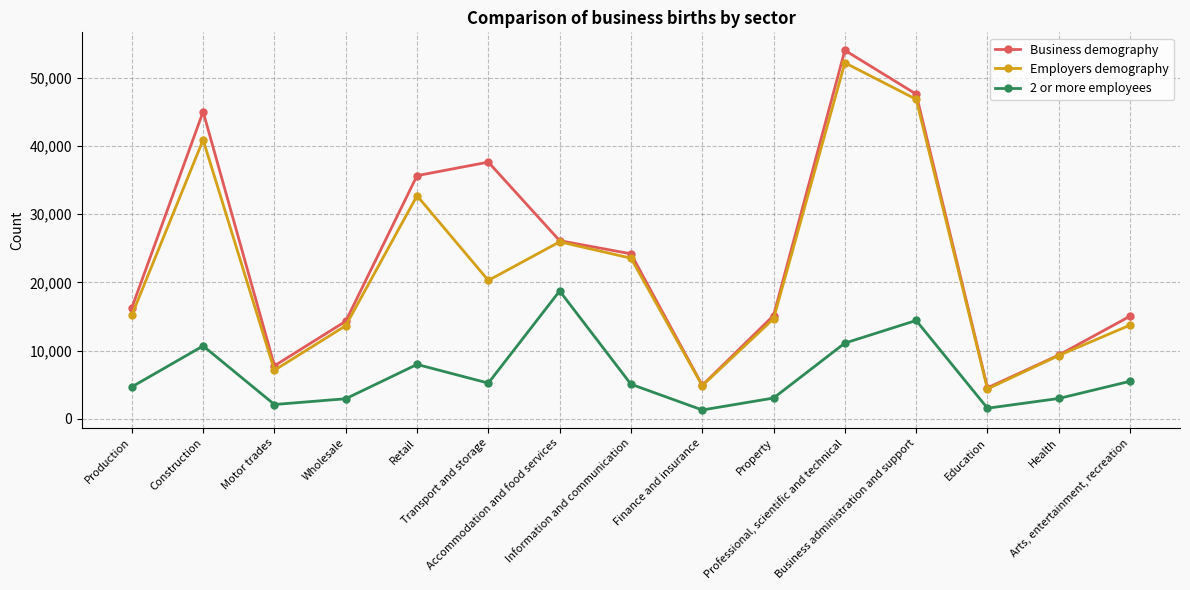

In Business demography, how many points are lower than both neighbors (excluding endpoints)?

3